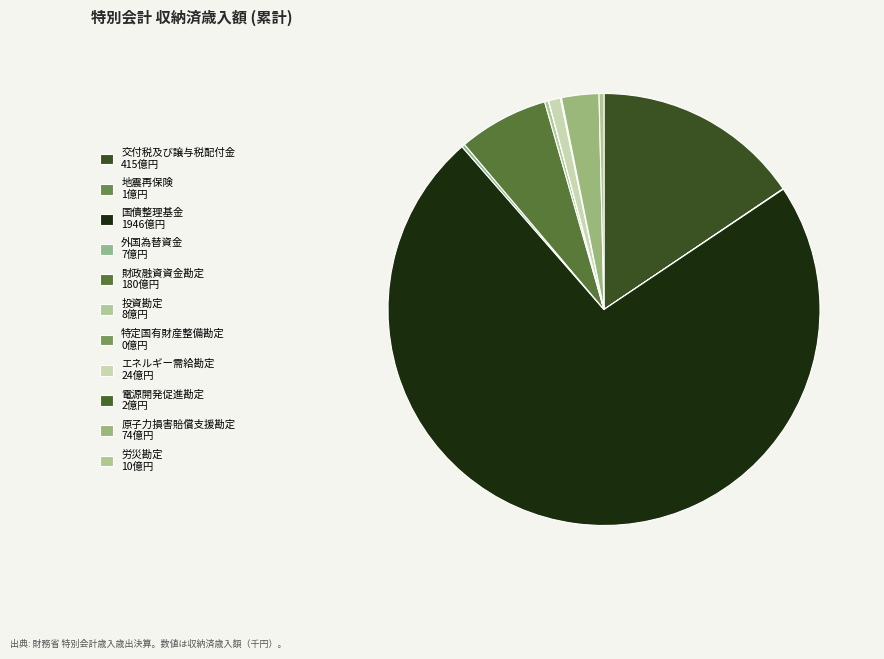

How many segments does this pie chart have?

11